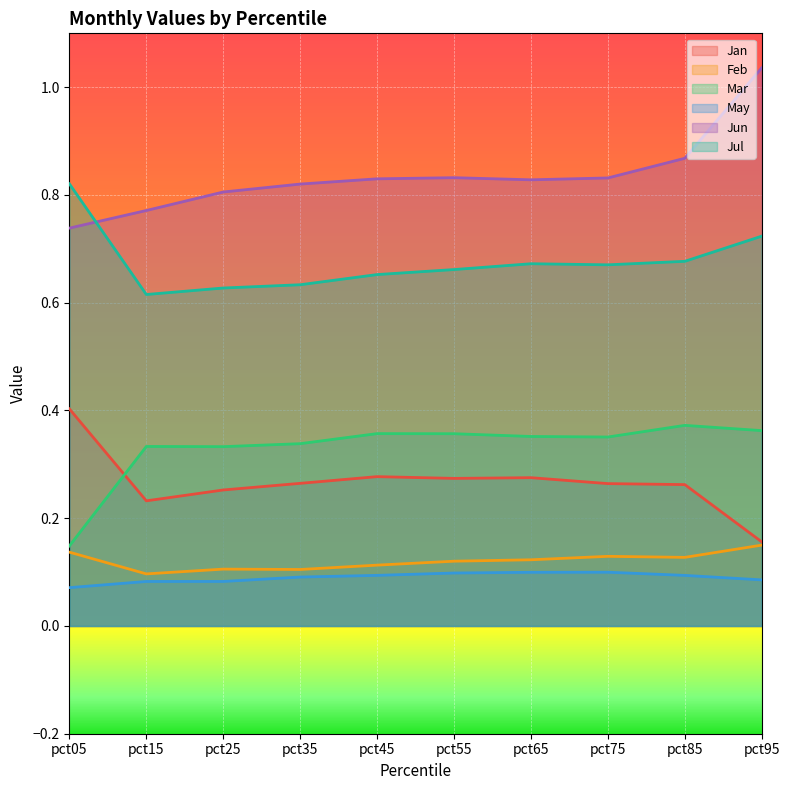

Rank the series at pct35 from highest to lowest value.

Jun, Jul, Mar, Jan, Feb, May